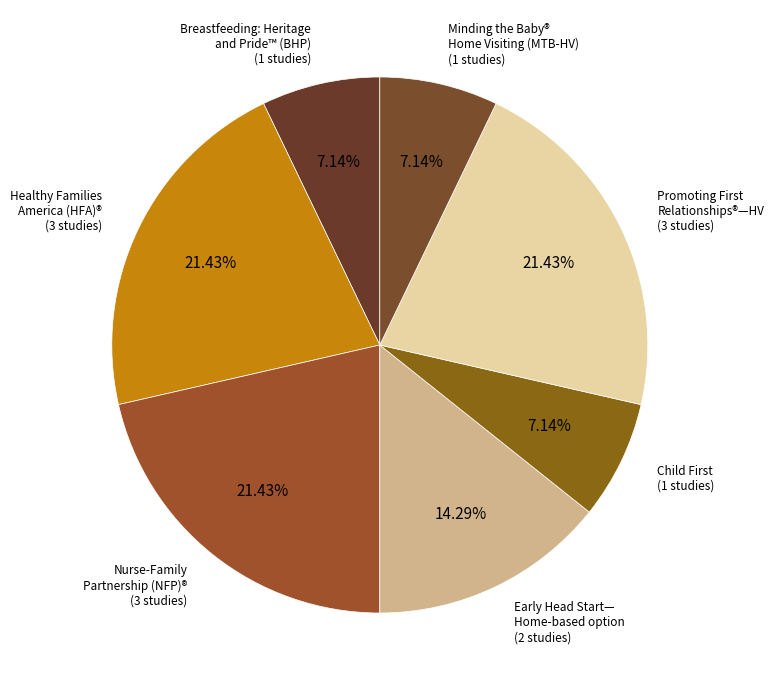

How many segments does this pie chart have?

7